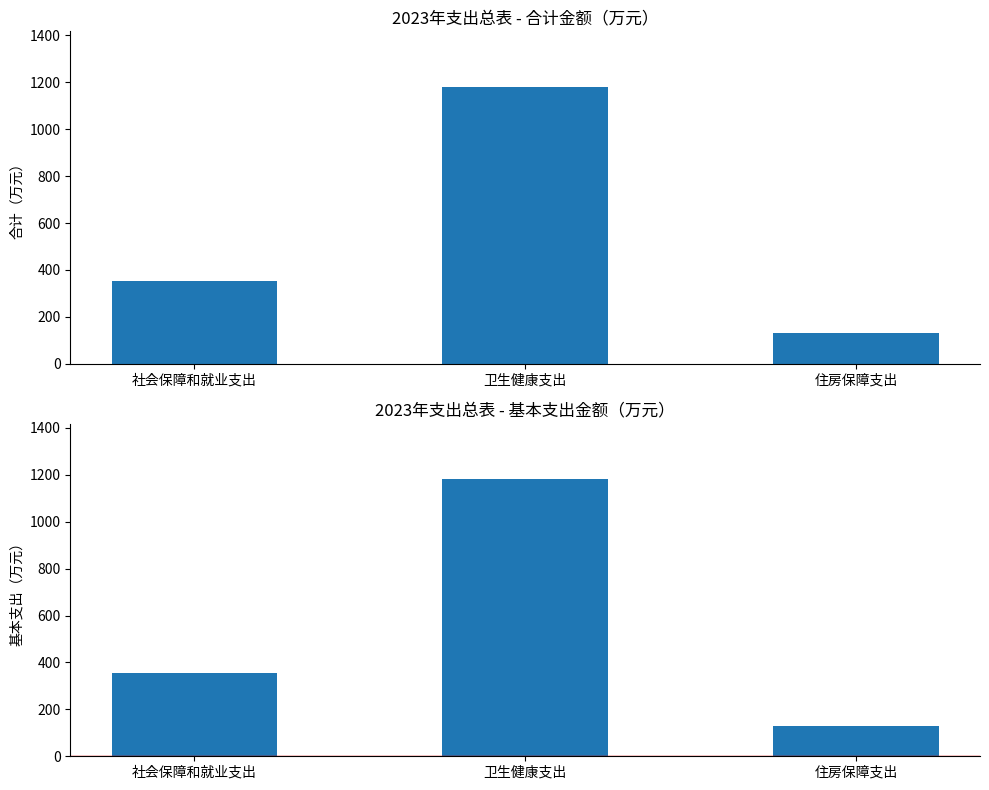

Which series changed the most between 卫生健康支出 and 住房保障支出?

合计